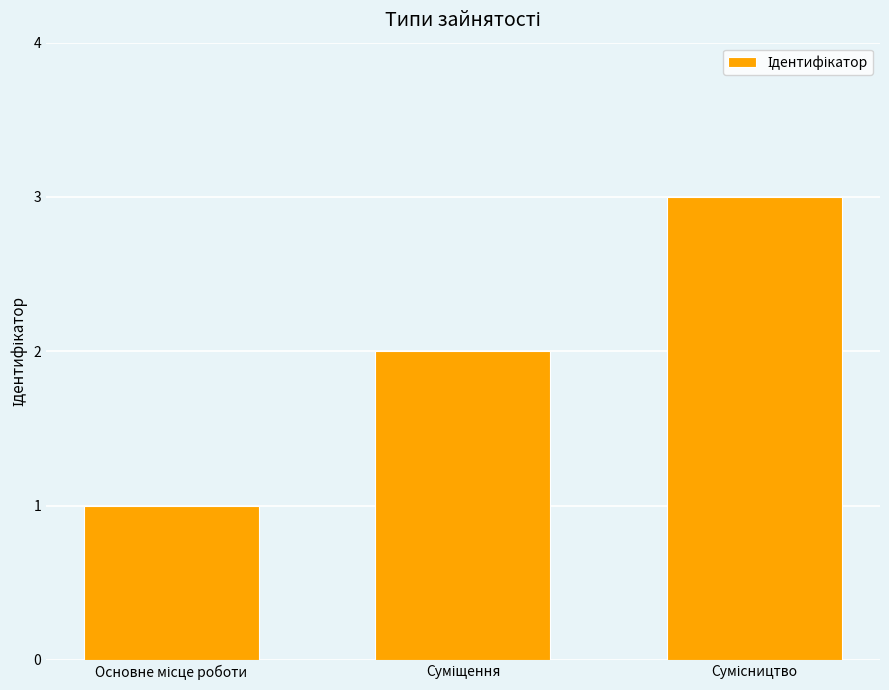

What is the greatest value displayed?

3